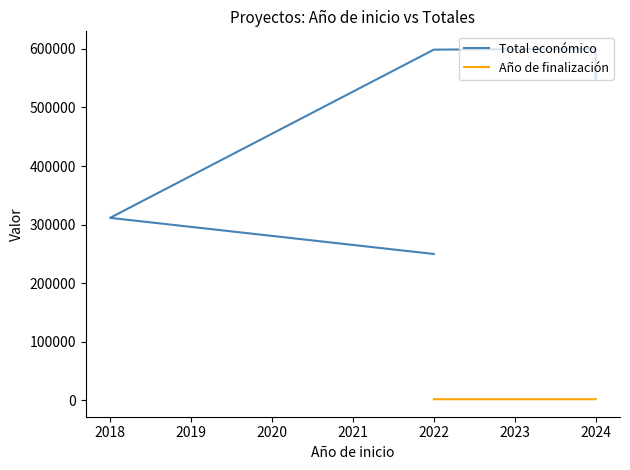

True or false: Total económico and Año de finalización cross at least once.

False